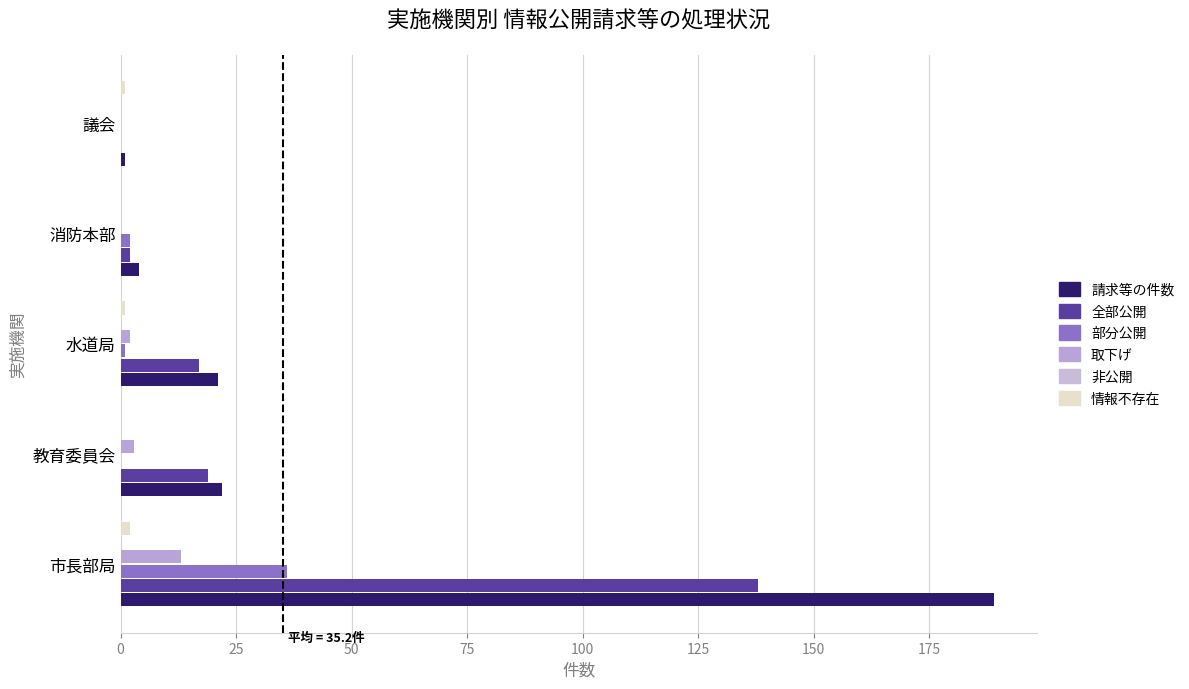

What is the maximum value shown in the chart?

189